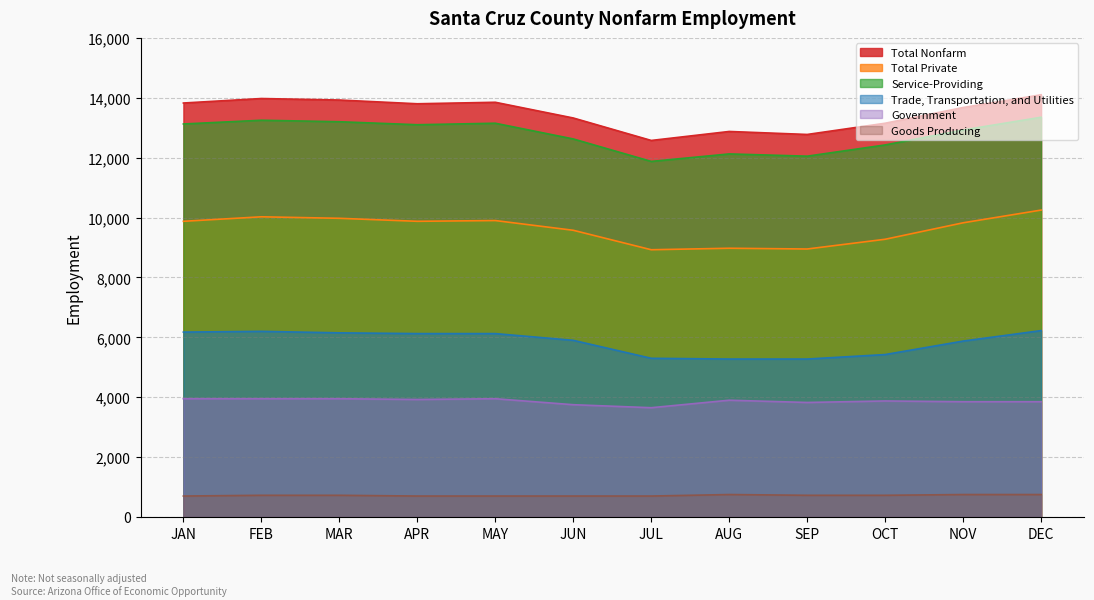

In Service-Providing, how many points are lower than both neighbors (excluding endpoints)?

3